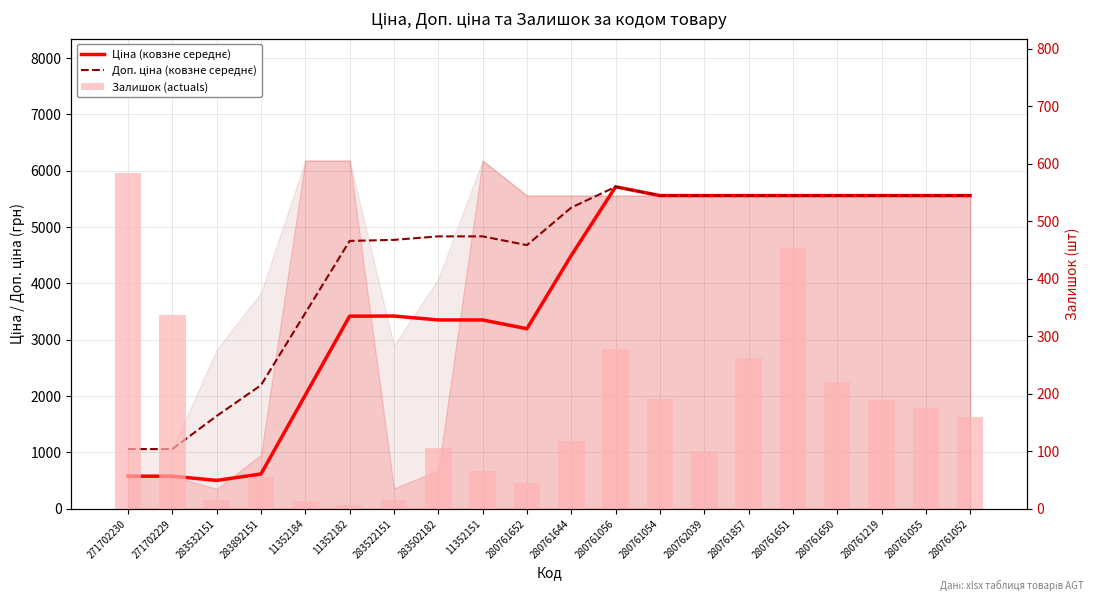

How many series are shown in this chart?

3